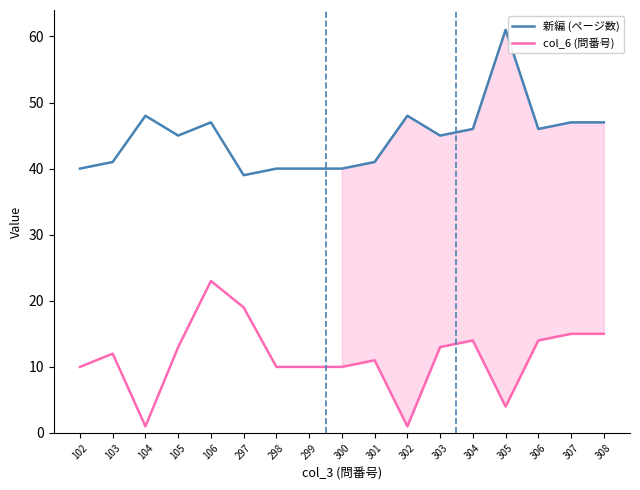

The 新編 (ページ数) series shows 69 at 106. True or false?

False